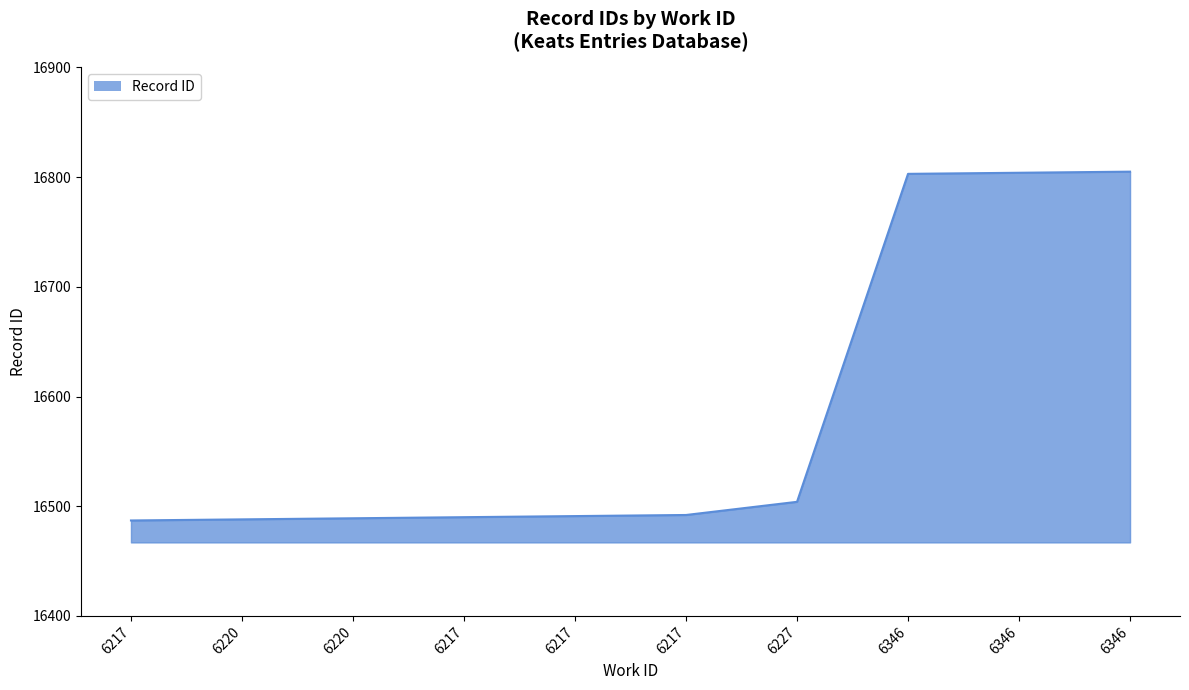

Is this an area chart (filled region under the line)?

Yes